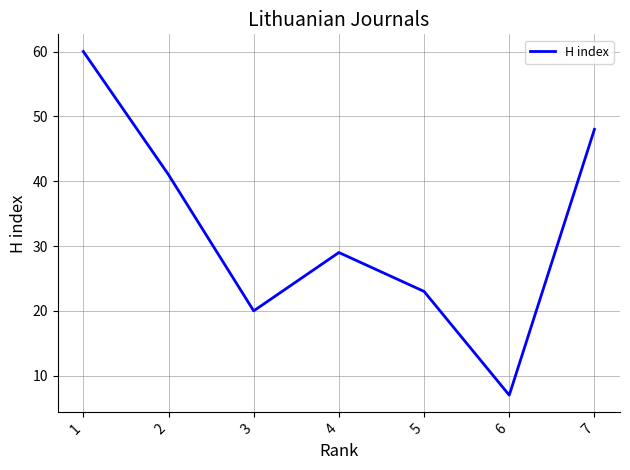

Reading left to right, extract all data points from this chart.

1=60	2=41	3=20	4=29	5=23	6=7	7=48